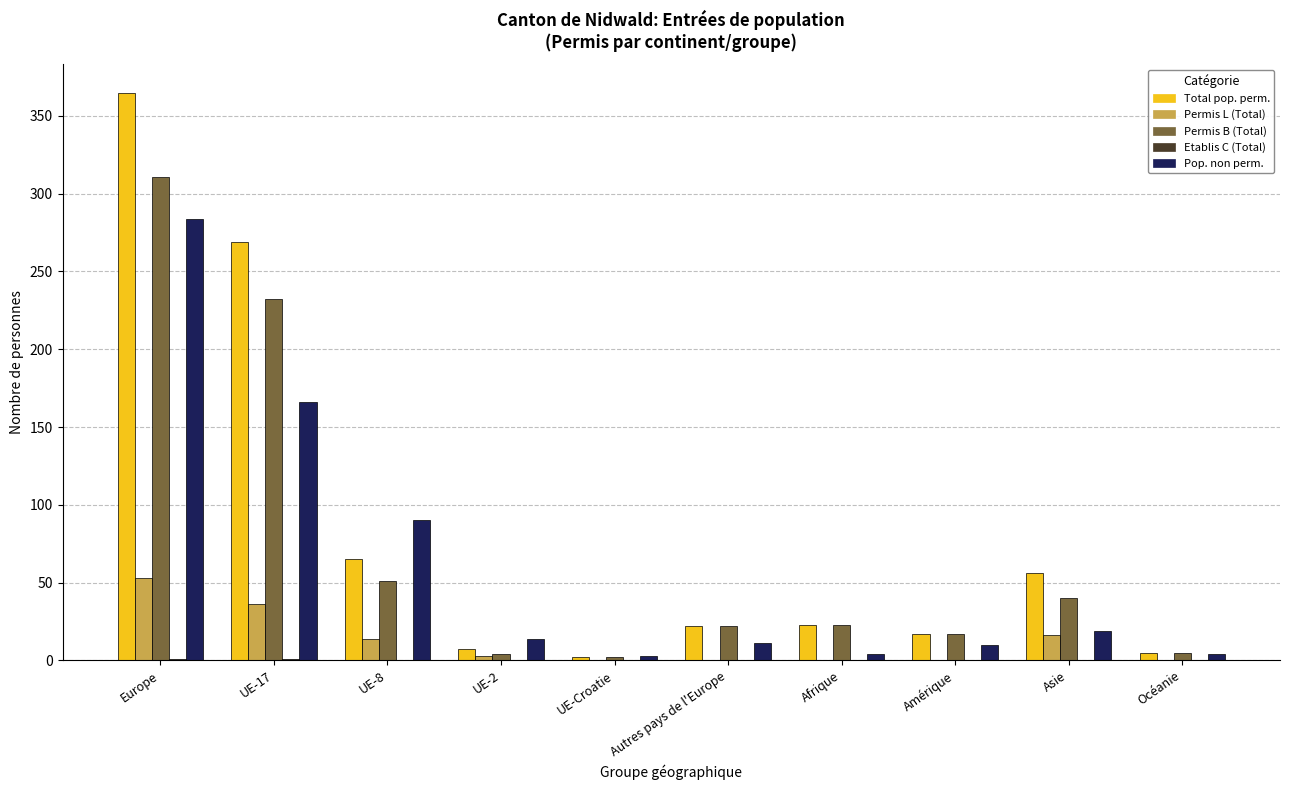

Is it true that Permis B (Total) equals 22 at Asie?

False